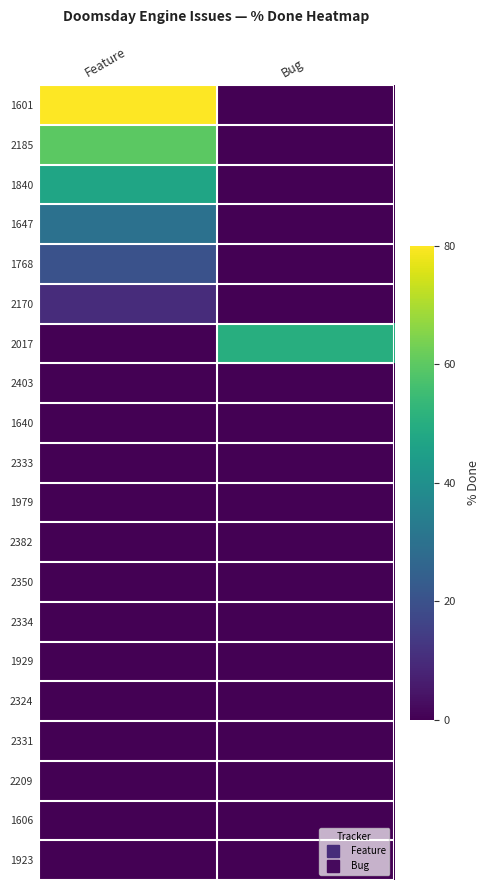

What is the spread (max minus min) of values at Feature?

0.8